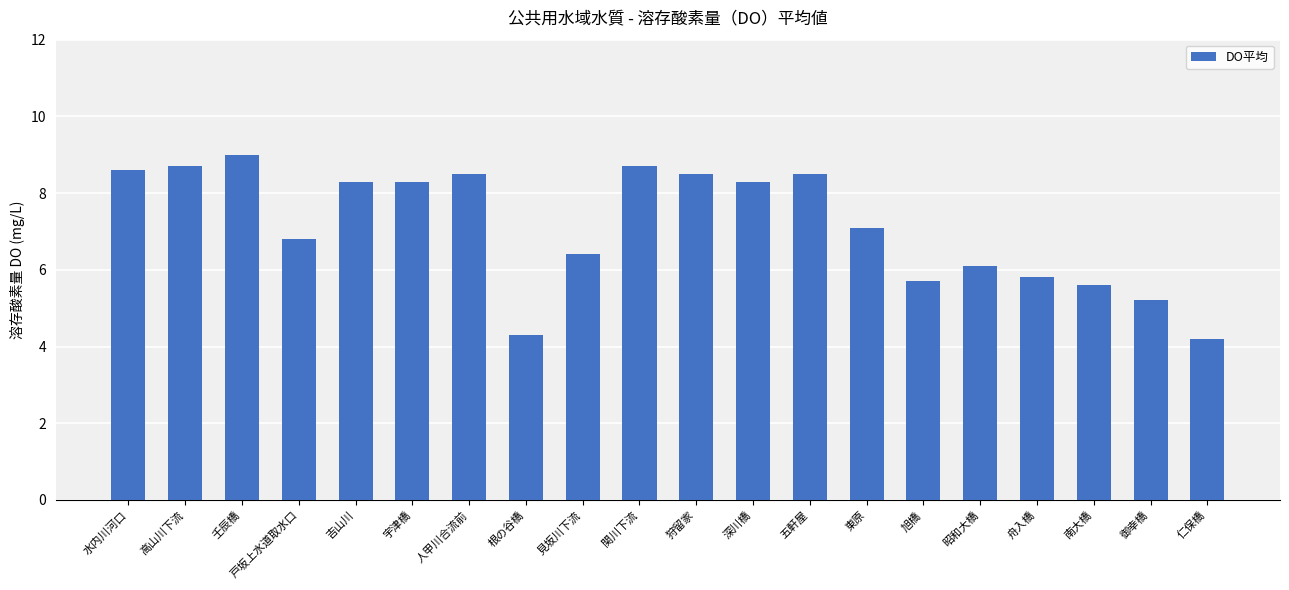

What is the label of the 11th bar from the right?

関川下流